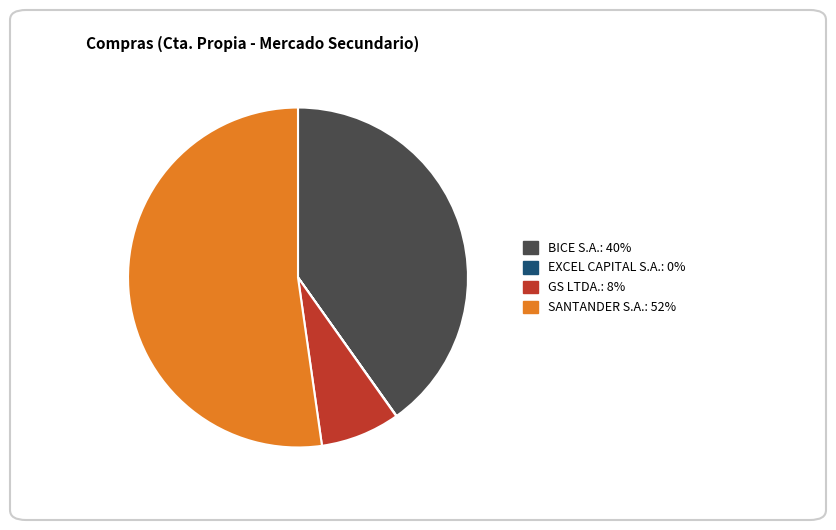

Does any single category account for the majority?

Yes